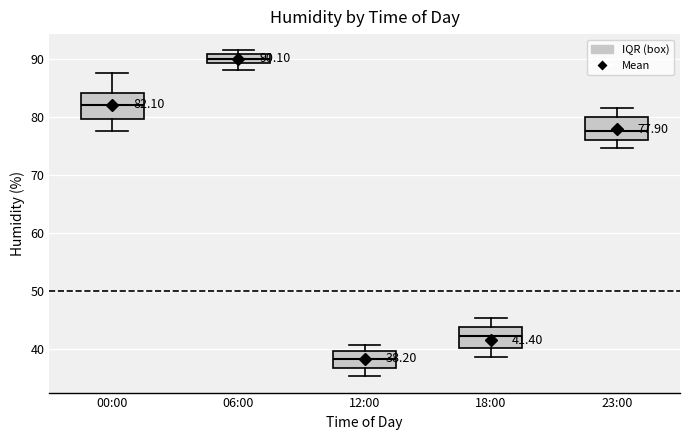

Which box's median line is the lowest?

12:00